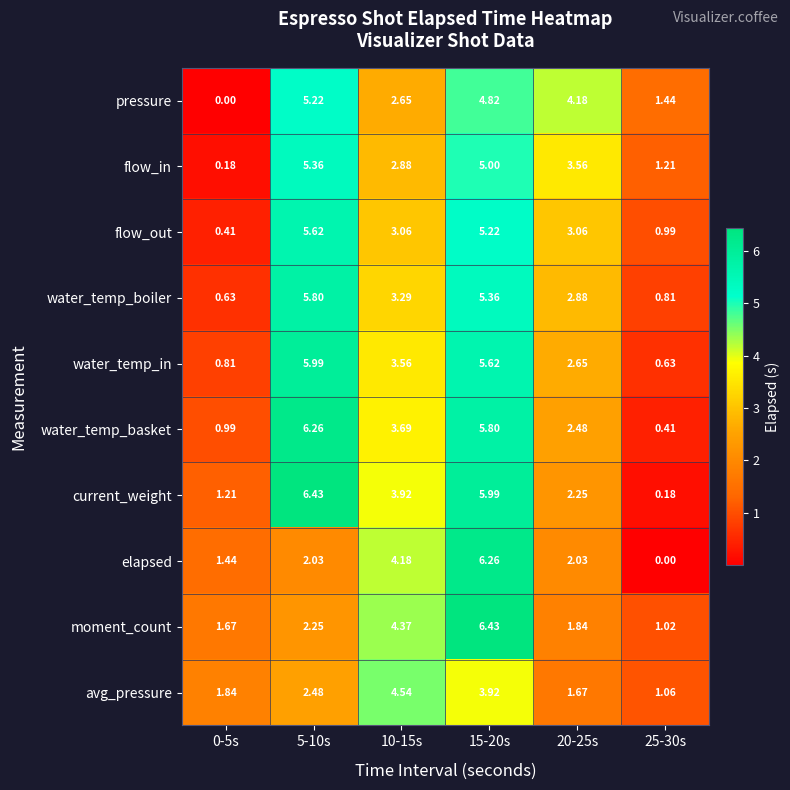

At 0-5s, list the series in order from largest to smallest.

avg_pressure, moment_count, elapsed, current_weight, water_temp_basket, water_temp_in, water_temp_boiler, flow_out, flow_in, pressure